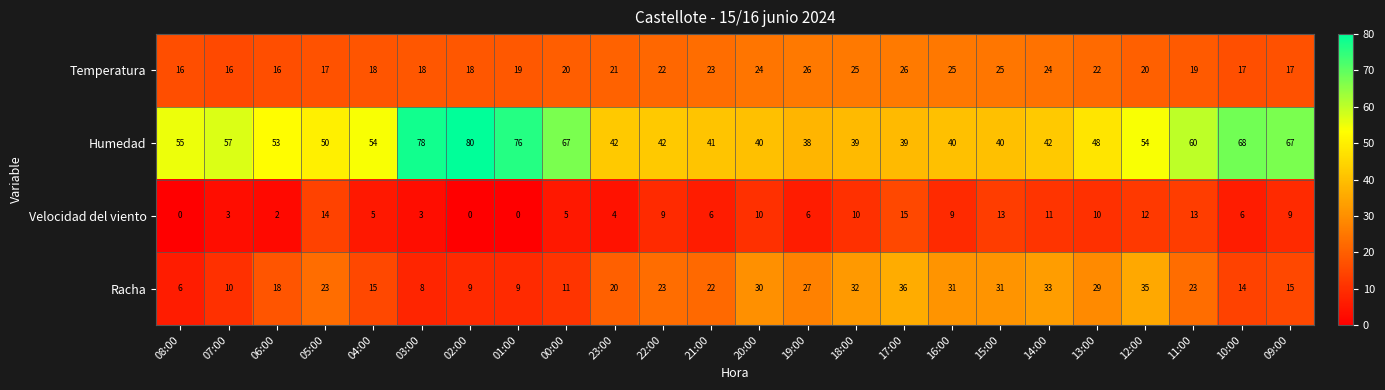

Rank the series by their maximum value, from lowest to highest.

Velocidad del viento, Temperatura, Racha, Humedad